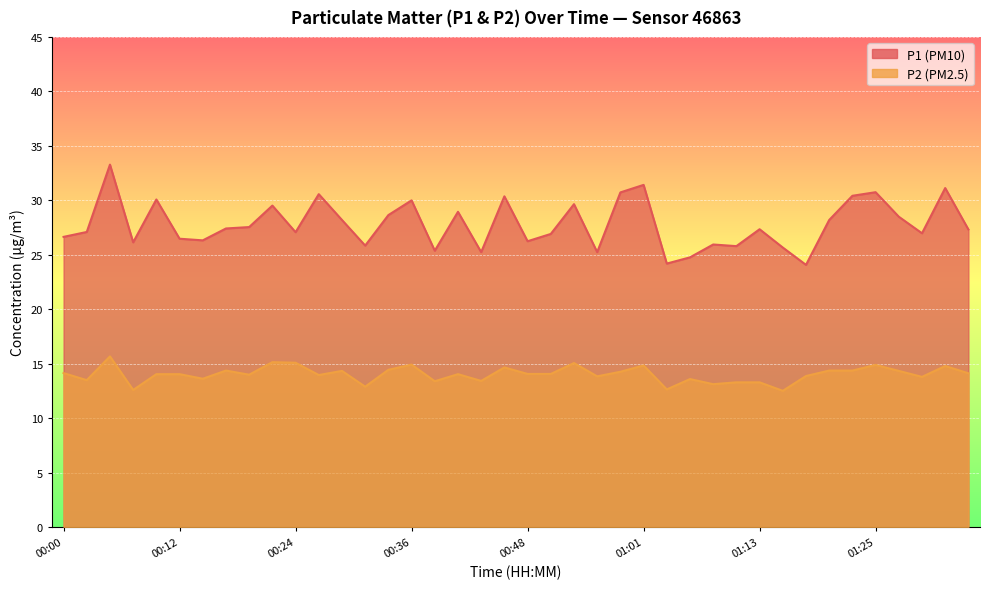

What position from the left is 01:18?

33